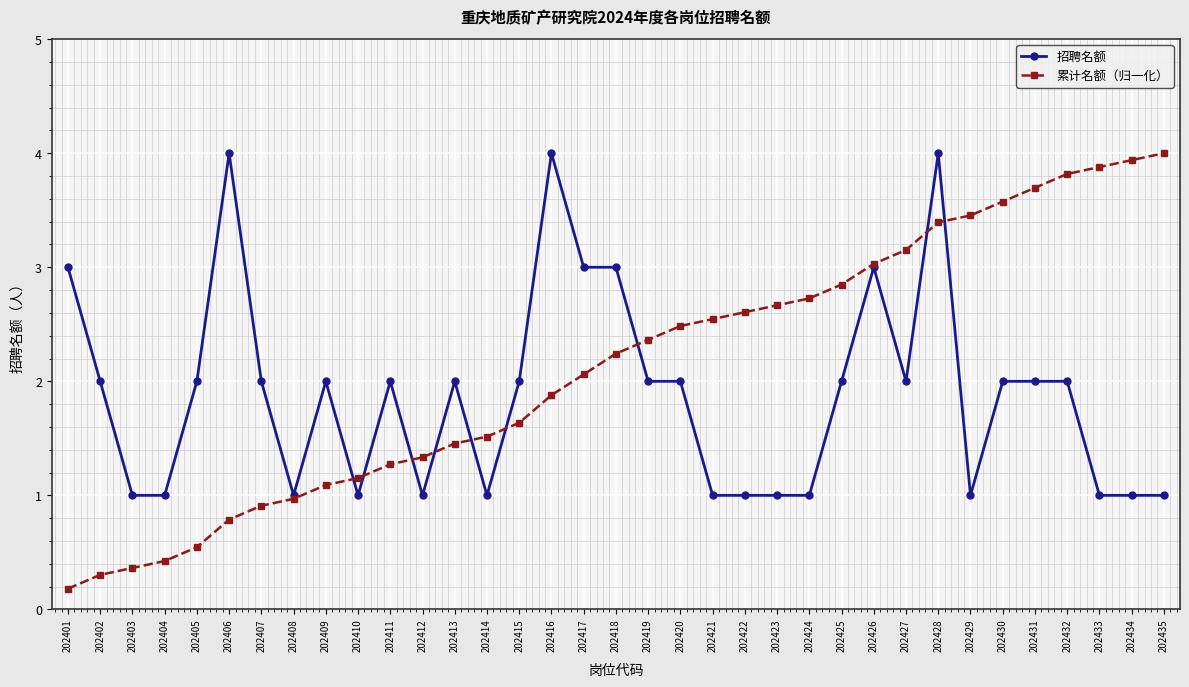

Reading right to left, transcribe all the data shown in this chart.

招聘名额: 1.0	1.0	1.0	2.0	2.0	2.0	1.0	4.0	2.0	3.0	2.0	1.0	1.0	1.0	1.0	2.0	2.0	3.0	3.0	4.0	2.0	1.0	2.0	1.0	2.0	1.0	2.0	1.0	2.0	4.0	2.0	1.0	1.0	2.0	3.0
累计名额（归一化）: 4.0	3.9	3.9	3.8	3.7	3.6	3.5	3.4	3.2	3.0	2.8	2.7	2.7	2.6	2.5	2.5	2.4	2.2	2.1	1.9	1.6	1.5	1.5	1.3	1.3	1.2	1.1	1.0	0.9	0.8	0.5	0.4	0.4	0.3	0.2